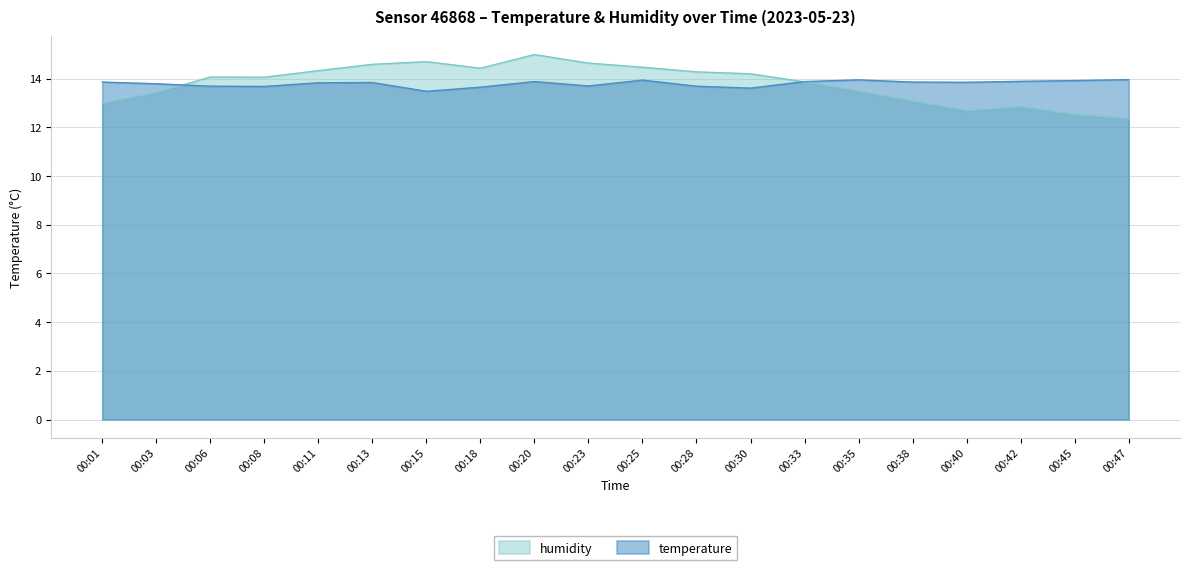

True or false: temperature and humidity intersect in this chart.

True